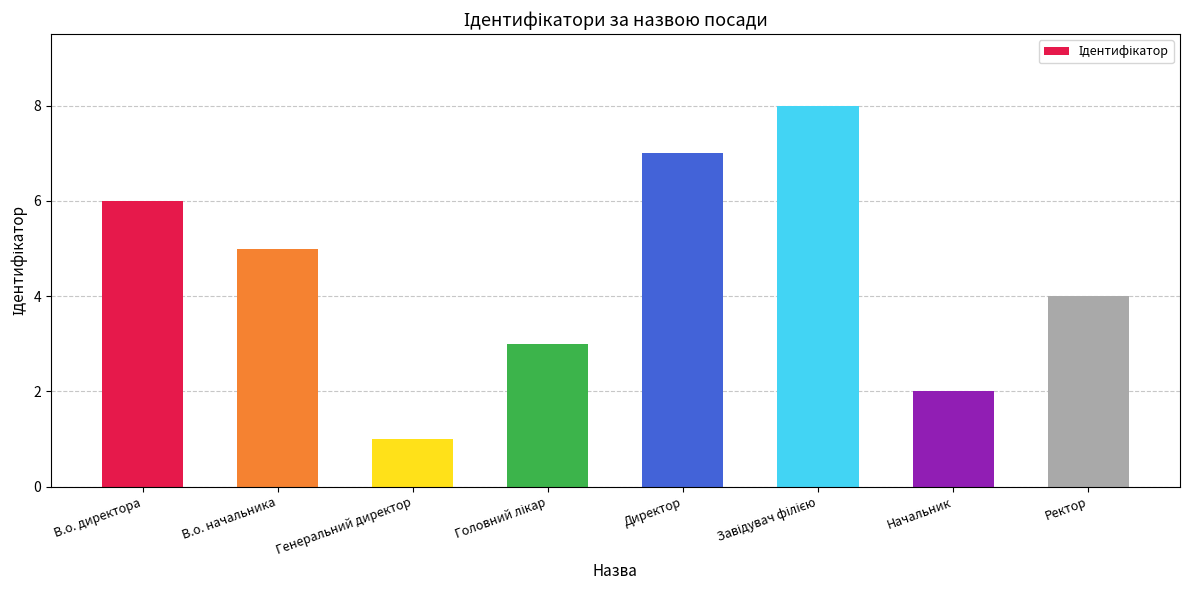

Reading right to left, what are all the values shown in this chart?

4	2	8	7	3	1	5	6